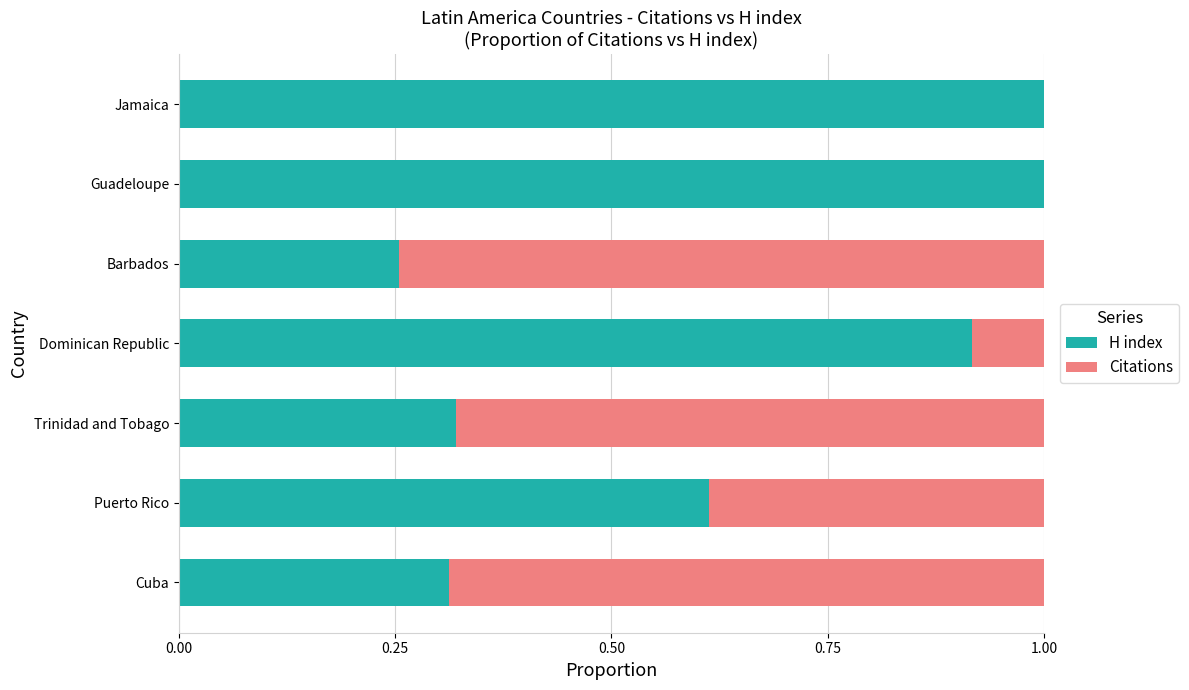

Is it true that H index equals 0.6 at Guadeloupe?

False